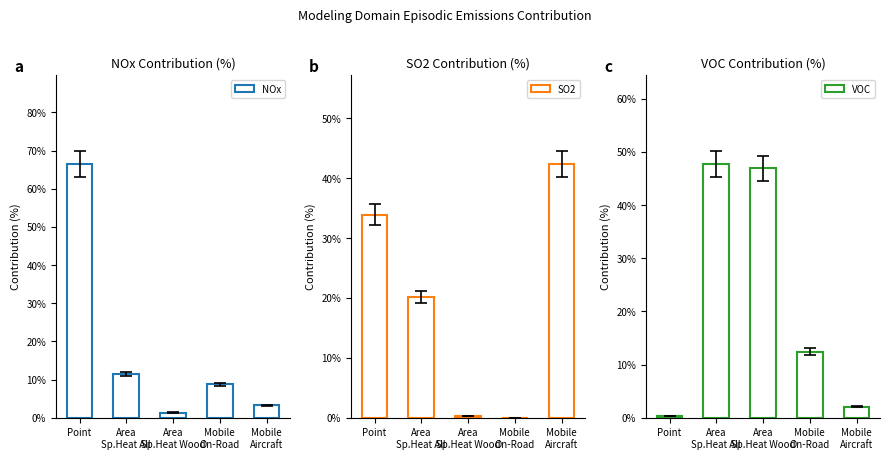

How many groups of bars are there?

5